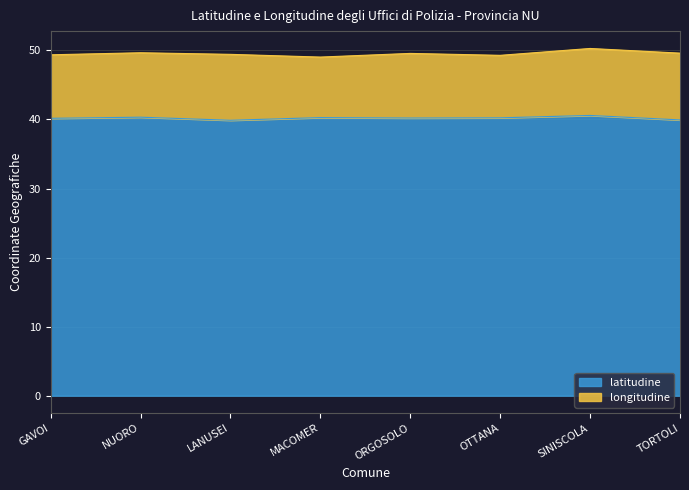

What is the average value?

40.2